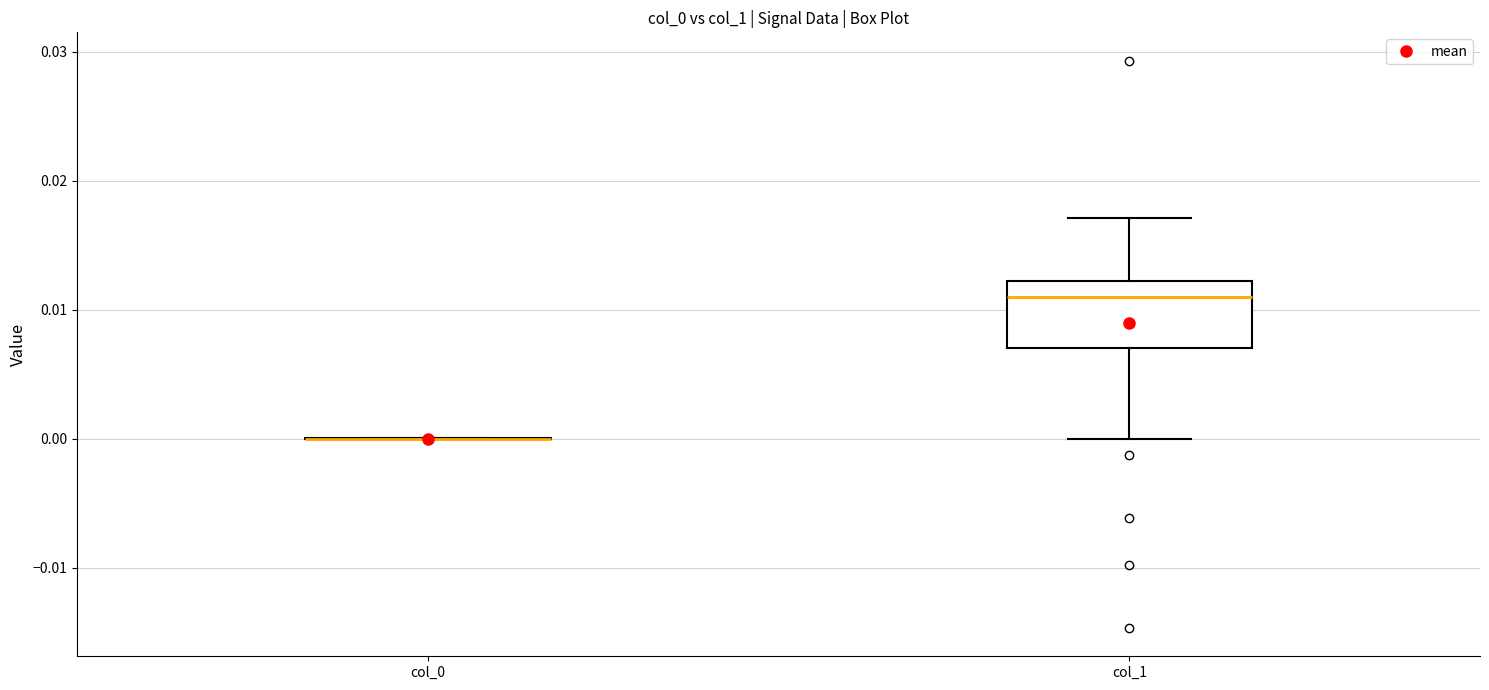

Reading left to right, transcribe this box plot: for each box, give where its median line is, the range the box spans, and where its two whiskers end, as read against the y-axis. The values are not printed on the chart, so give them approximately, as read against the axis.

col_0: box collapsed to a line at 0.000, whiskers 0.000 to 0.000
col_1: median 0.011, box 0.007 to 0.012, whiskers 0.000 to 0.017